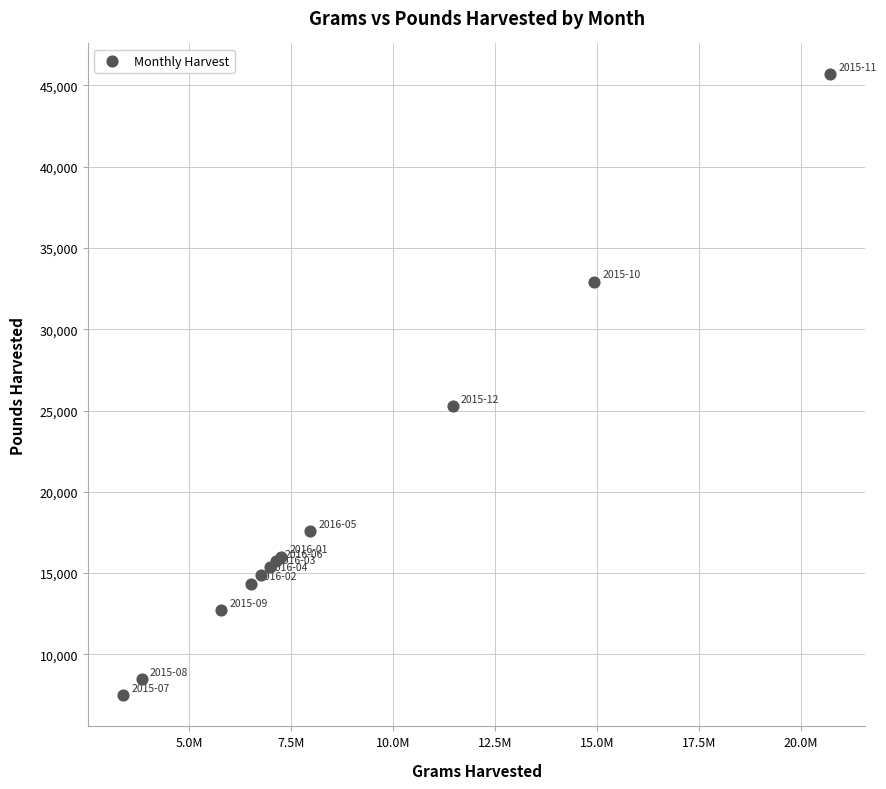

What Y value in the scatter plot is closest to 26573?

25271.1